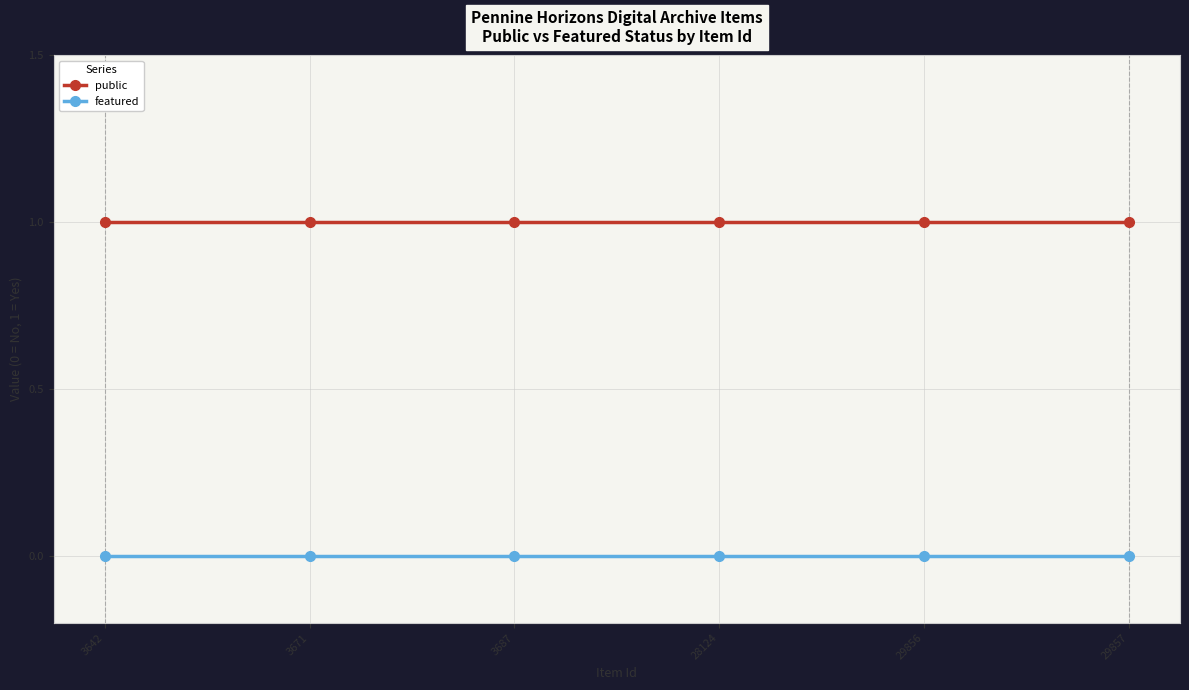

The value of featured at 3642 is 0. True or false?

True